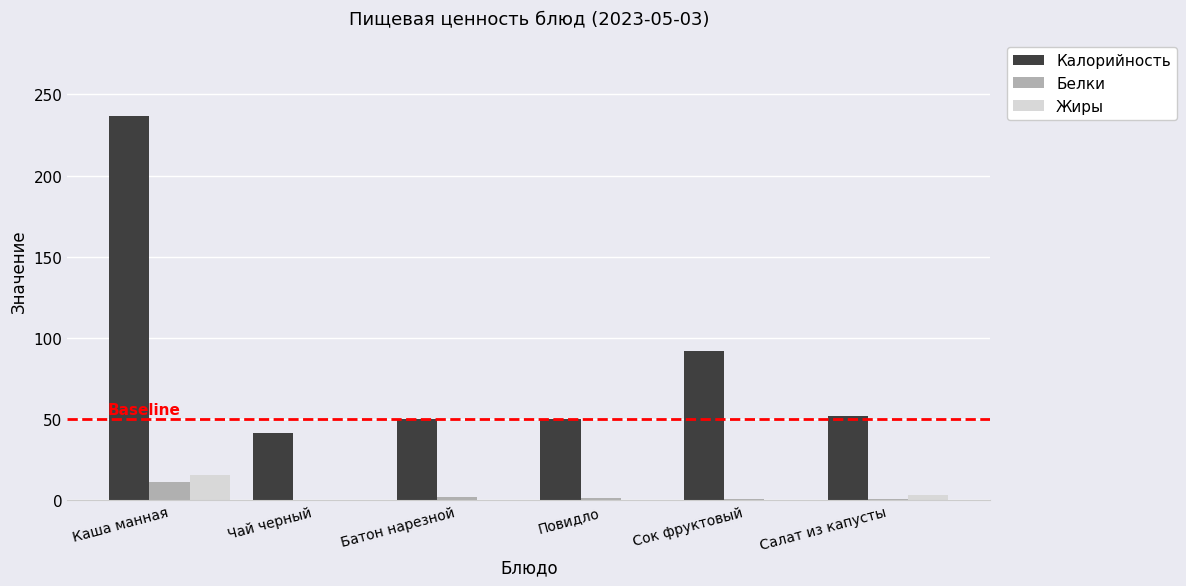

Which series has the largest total across all categories?

Калорийность